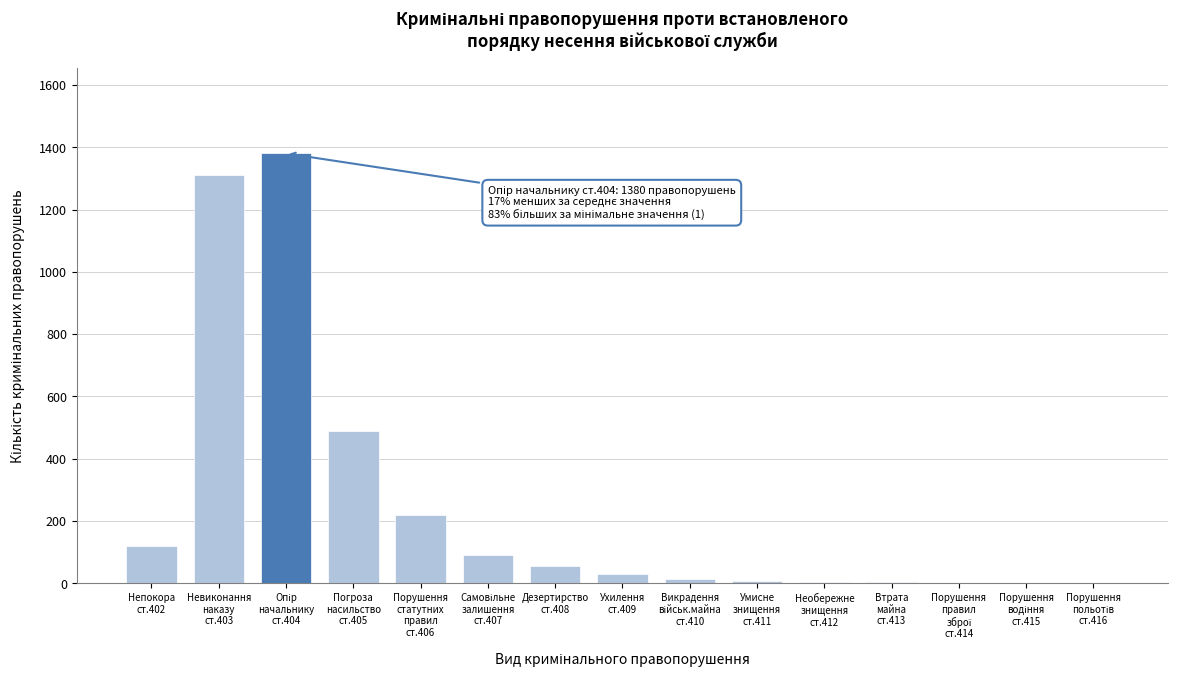

What is the greatest value displayed?

1380